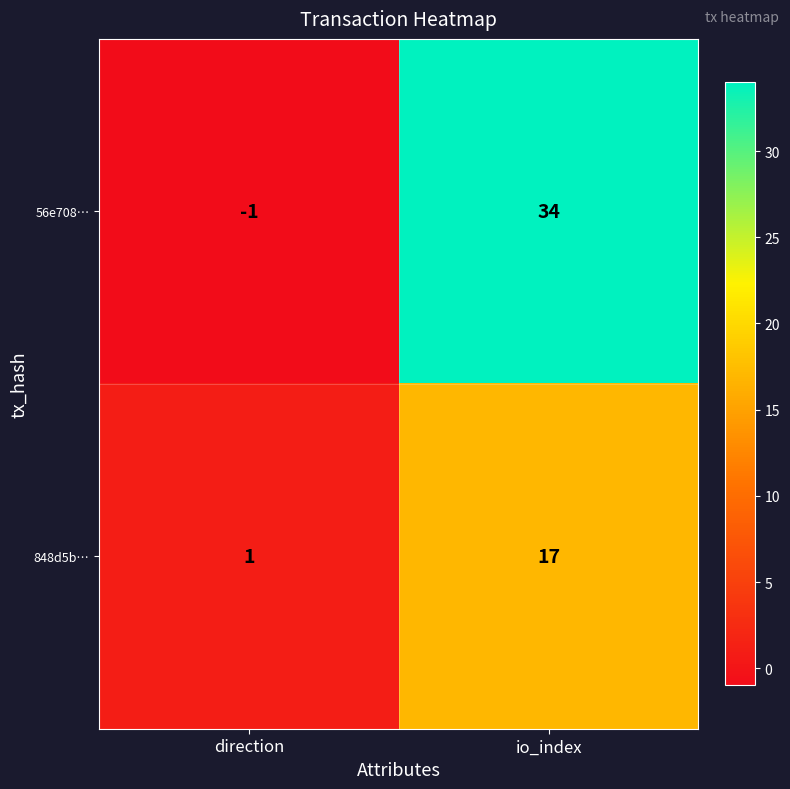

At which label is 56e708… closest to 16?

direction